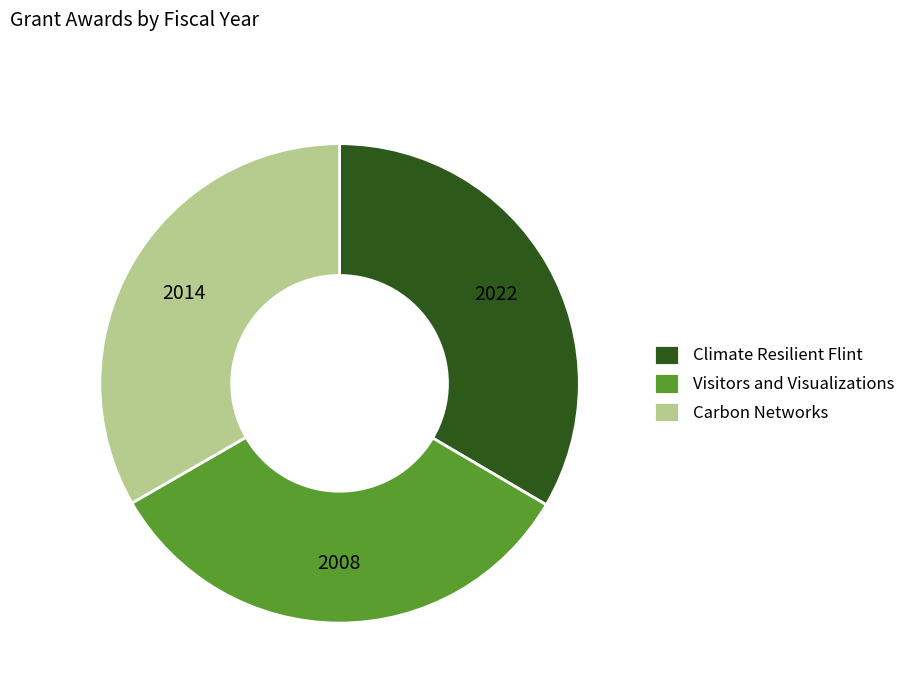

What is the ratio of the value at Carbon Networks to the value at Climate Resilient Flint?

1.0